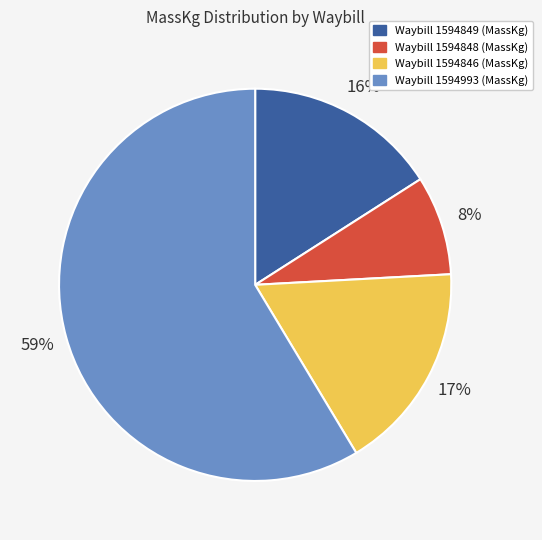

Does any single category account for the majority?

Yes